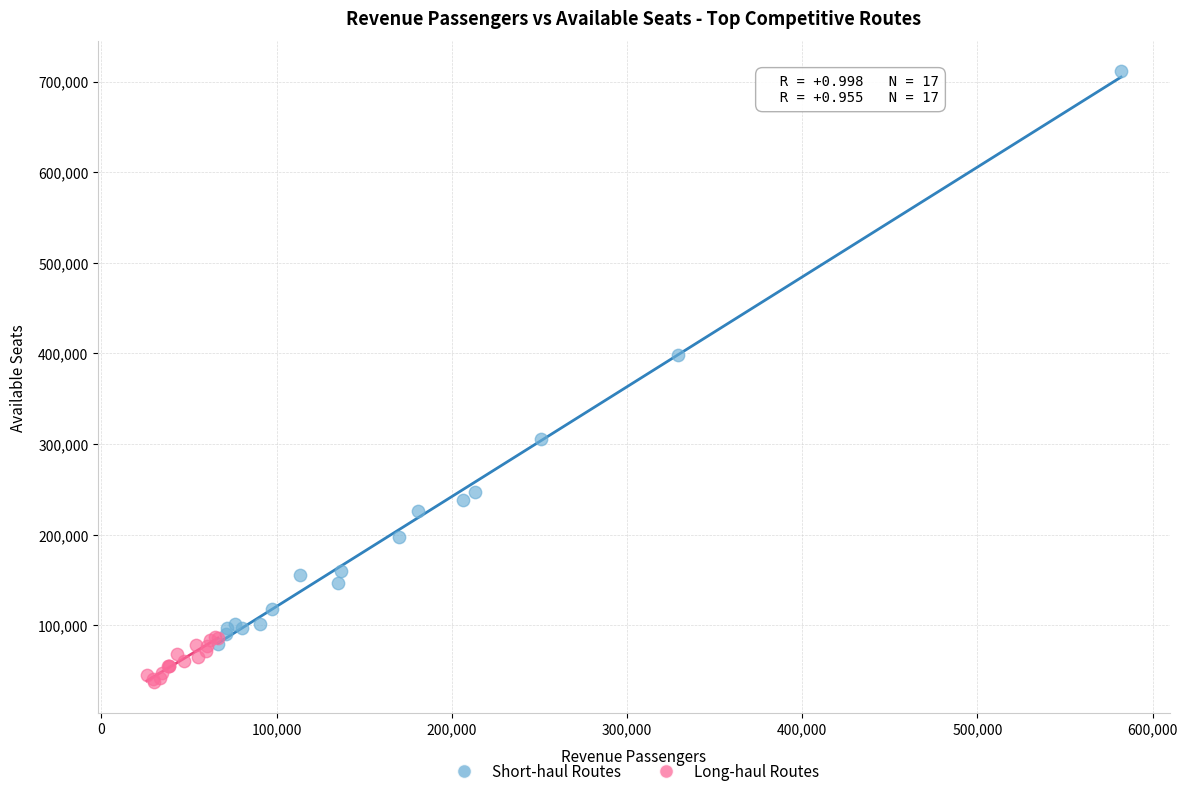

Which series has the widest spread of Y values?

Short-haul Routes